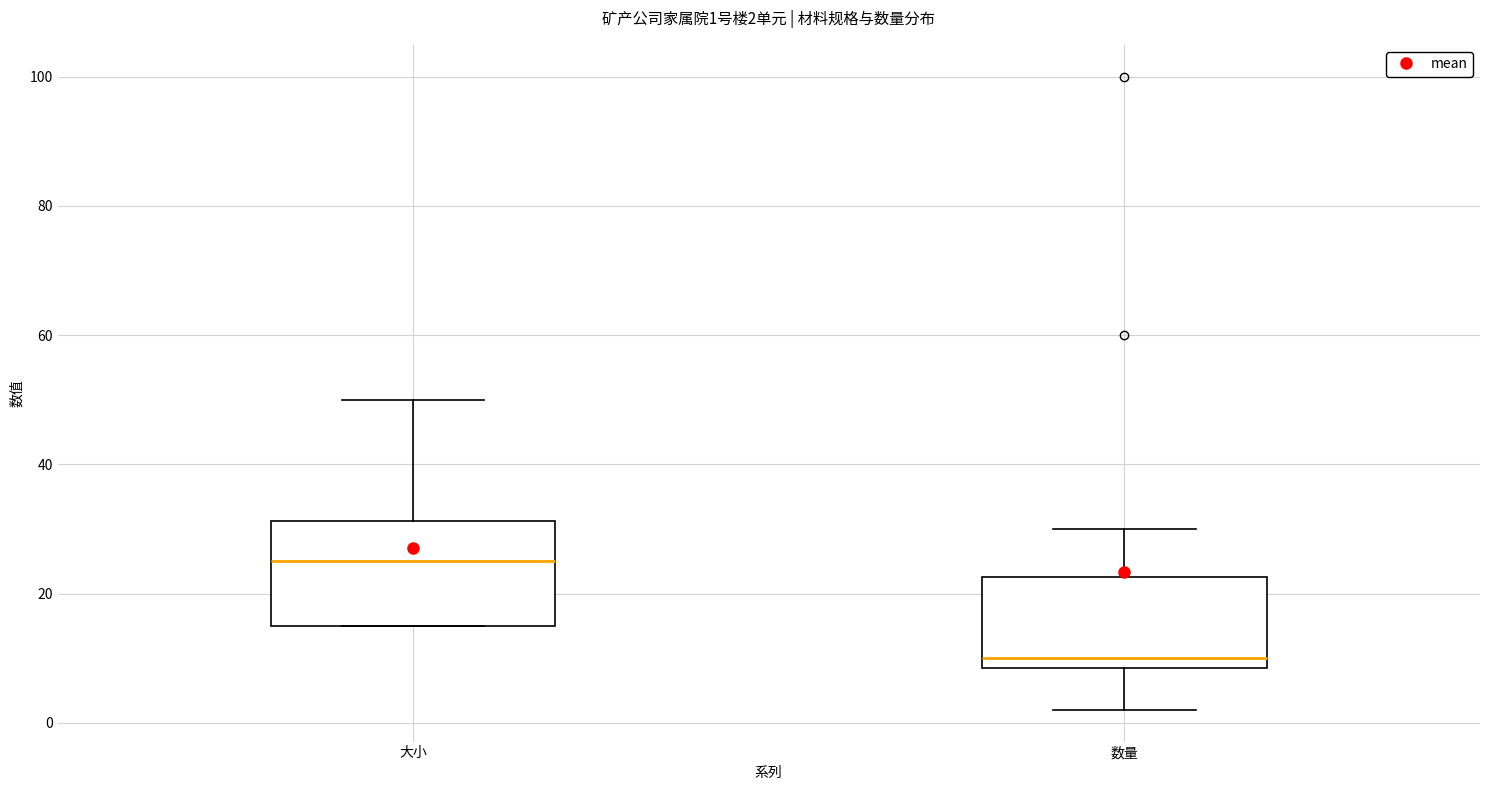

Comparing the boxes themselves (not the whiskers), which one is the tallest?

大小